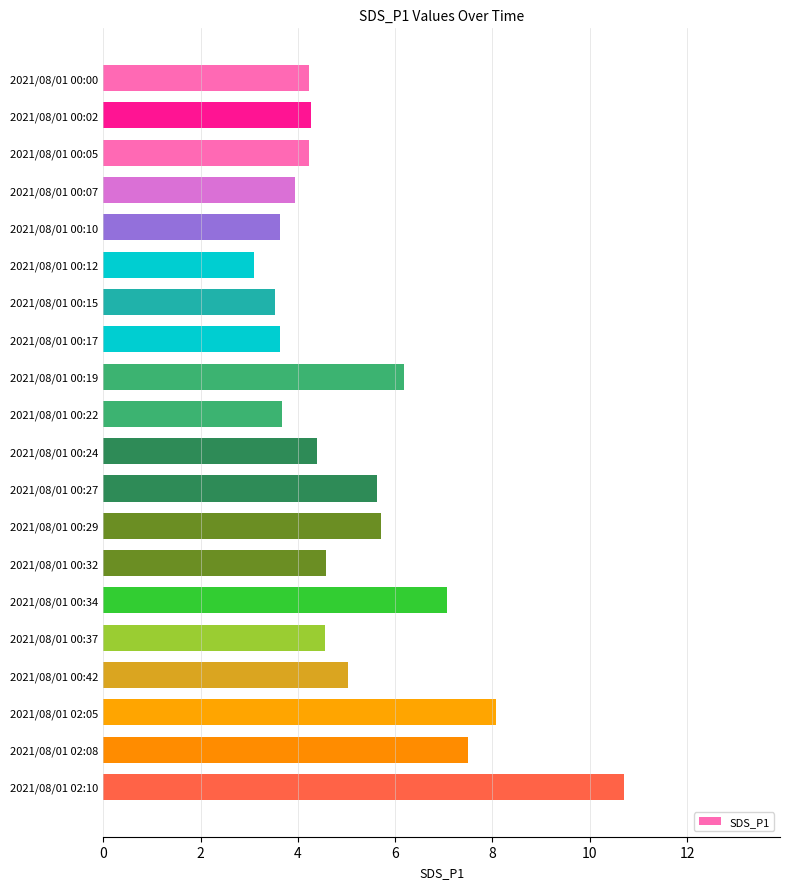

The chart shows a value of 4.6 at 2021/08/01 00:32. True or false?

True